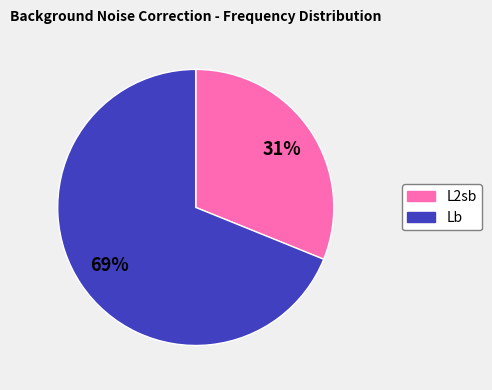

Which category accounts for the majority?

Lb